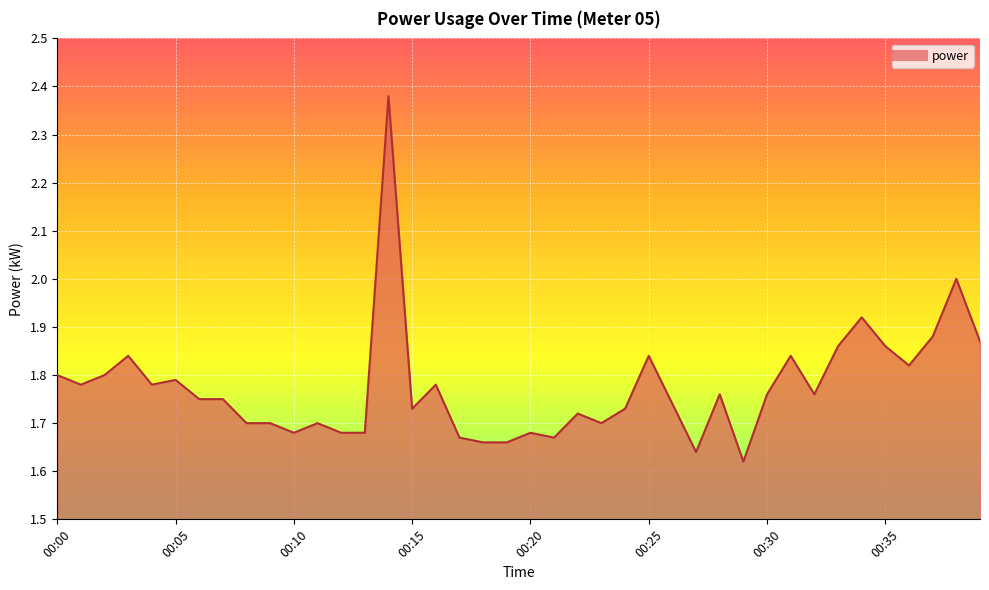

At which category does the data reach its first local valley?

00:01